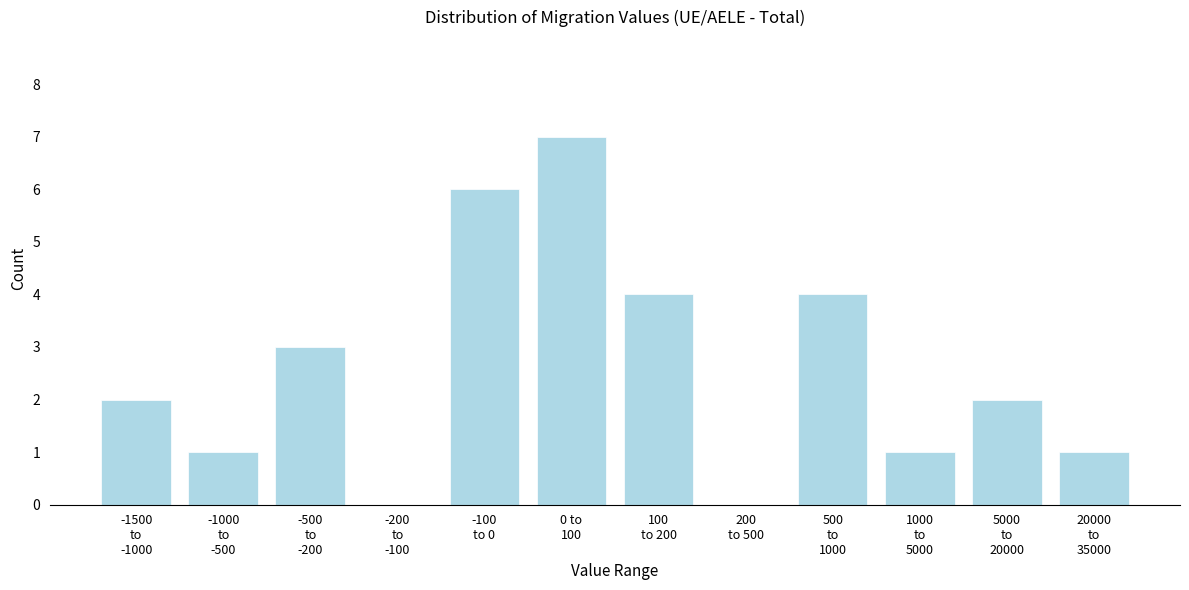

What is the maximum value shown in the chart?

7